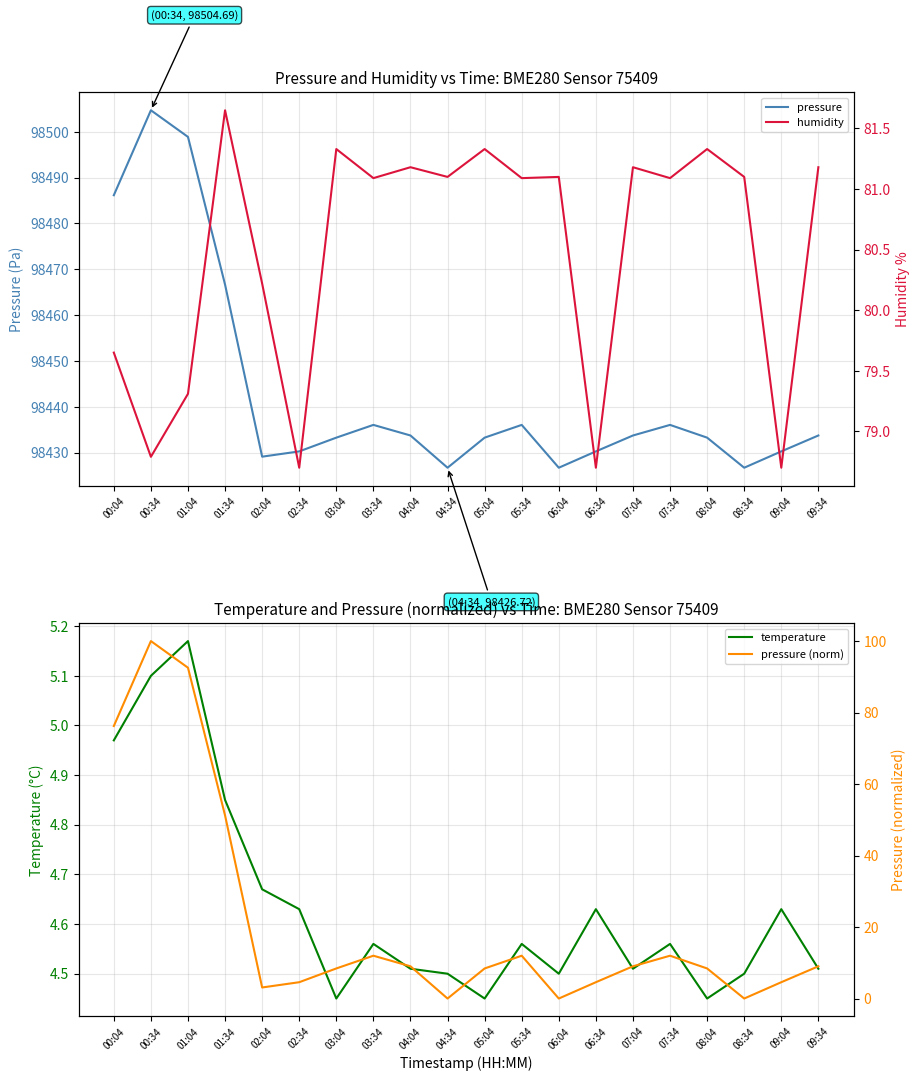

At which category does pressure (norm) reach its first local valley?

02:04